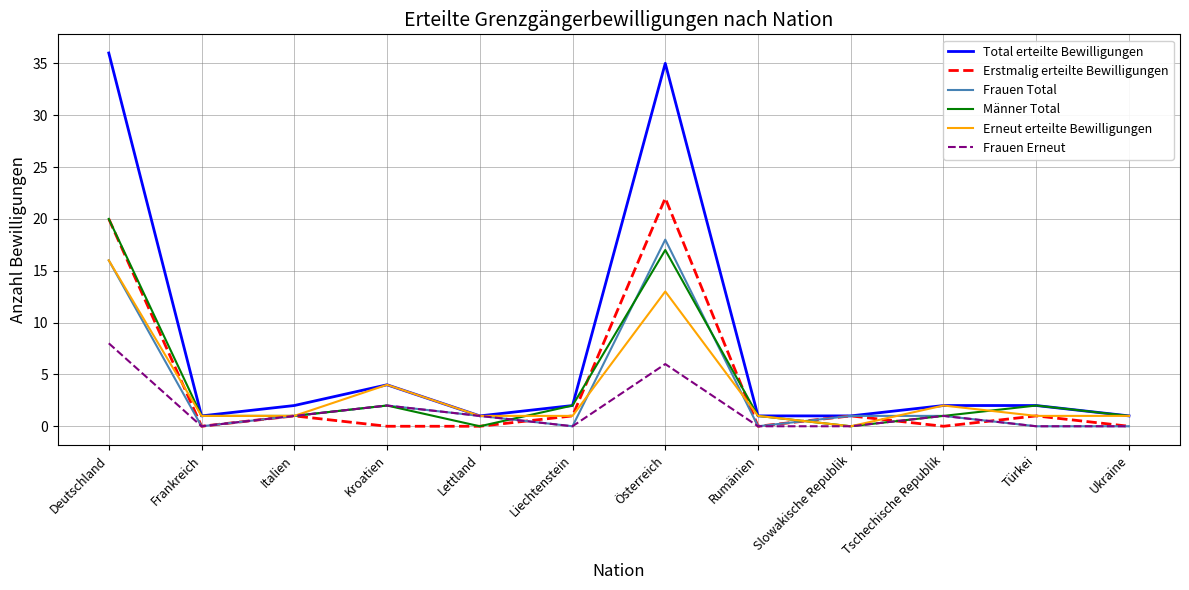

Which series has the widest spread of values?

Total erteilte Bewilligungen